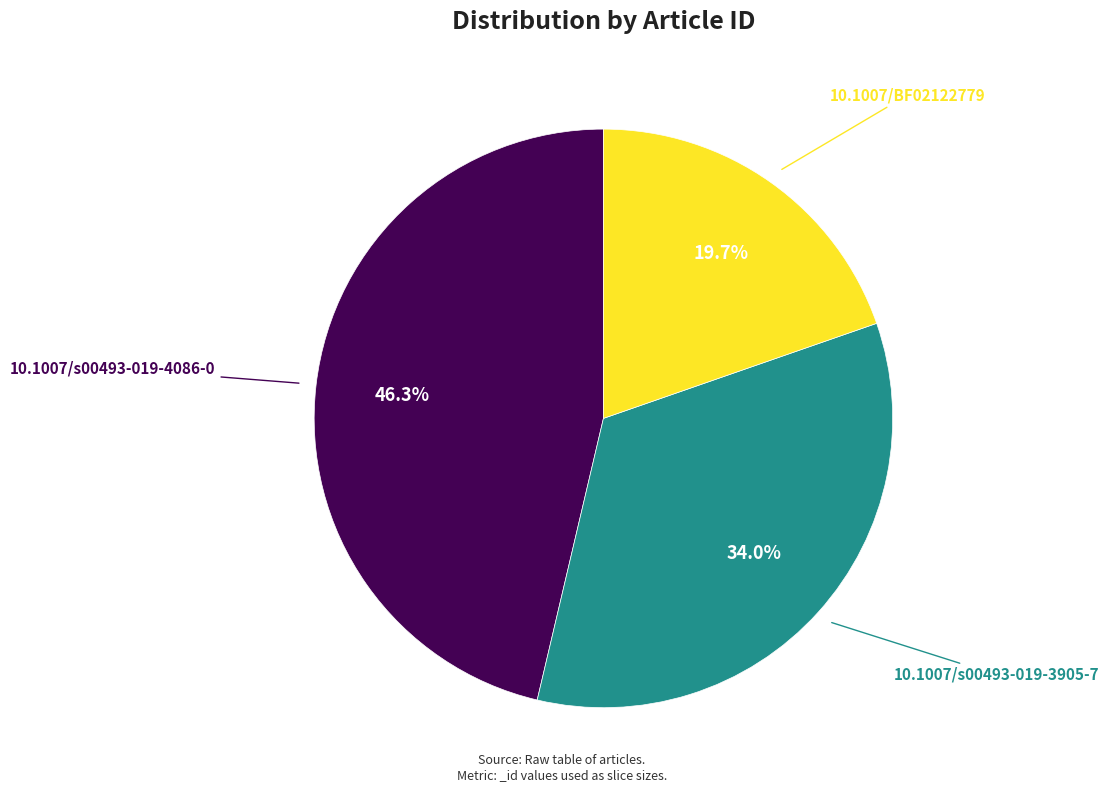

Does any single category account for the majority?

No